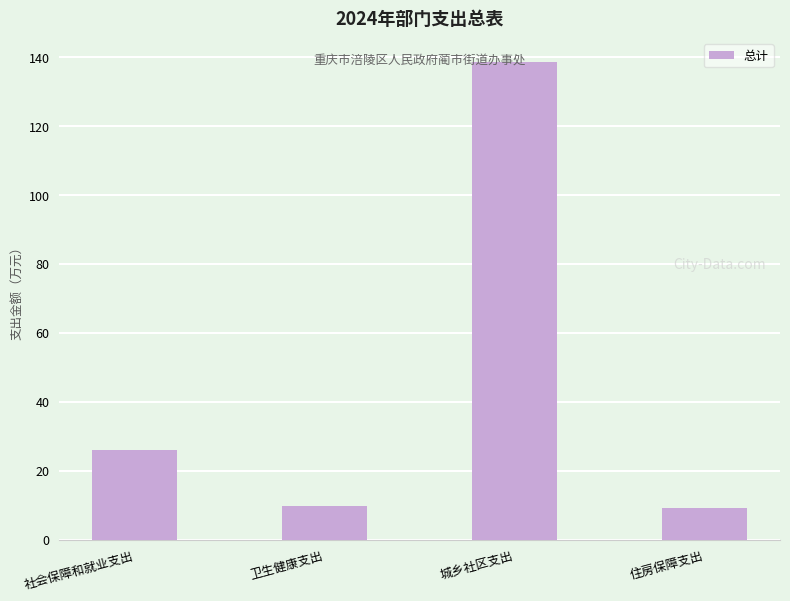

Reading right to left, transcribe all the data shown in this chart.

住房保障支出=9.1	城乡社区支出=138.5	卫生健康支出=9.8	社会保障和就业支出=26.1